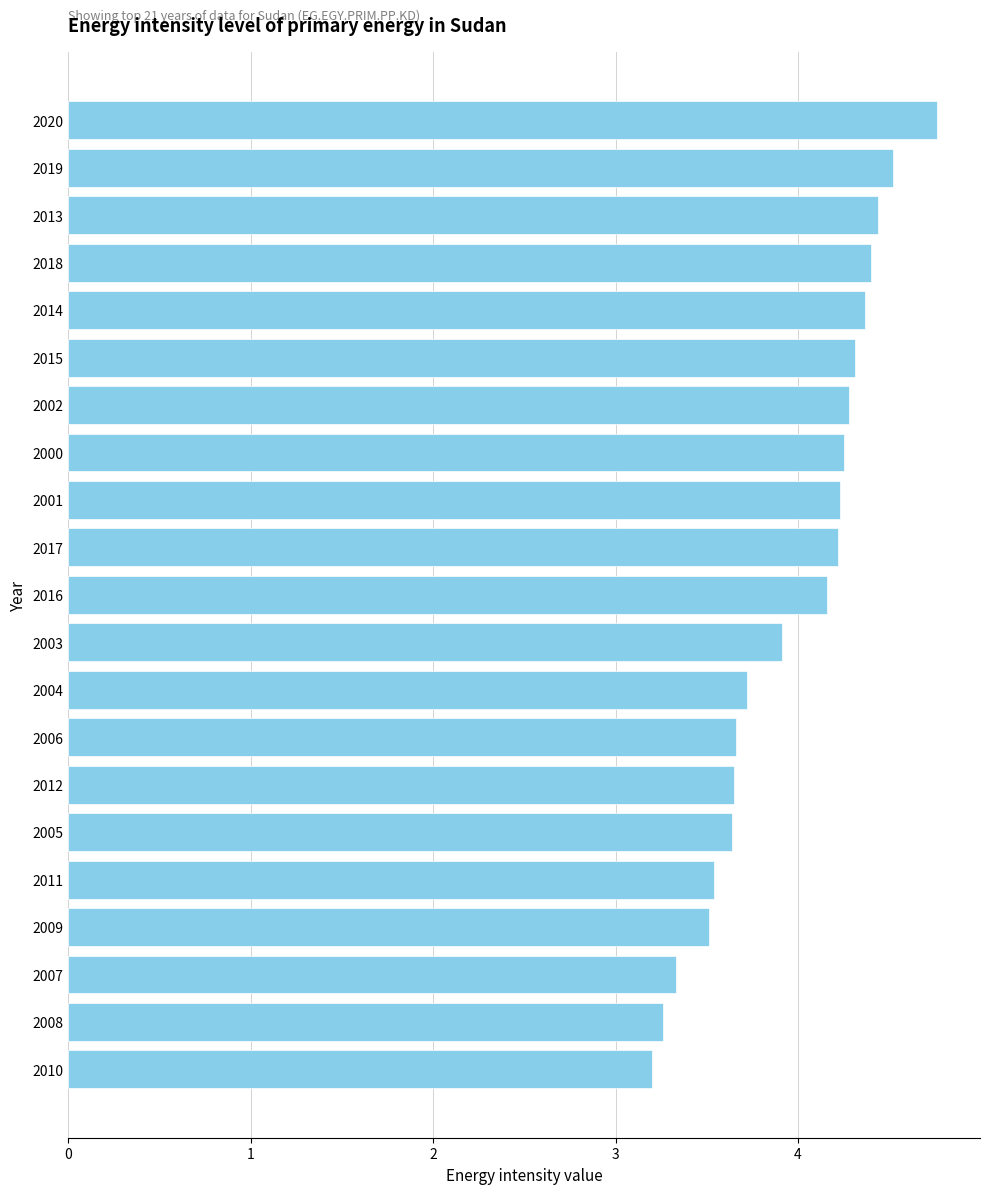

What is the maximum value shown in the chart?

4.8